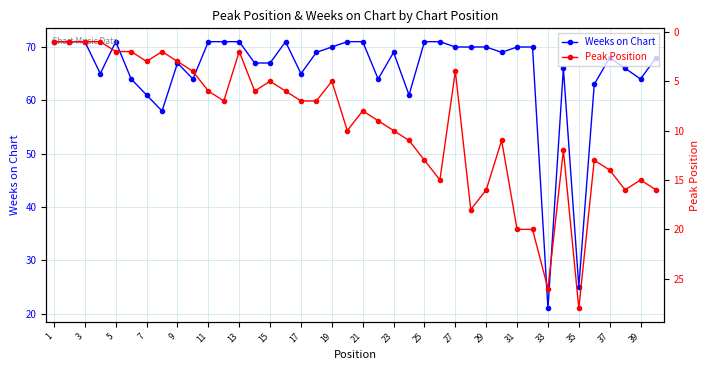

True or false: Peak Position has a value of 1 at 1.

False